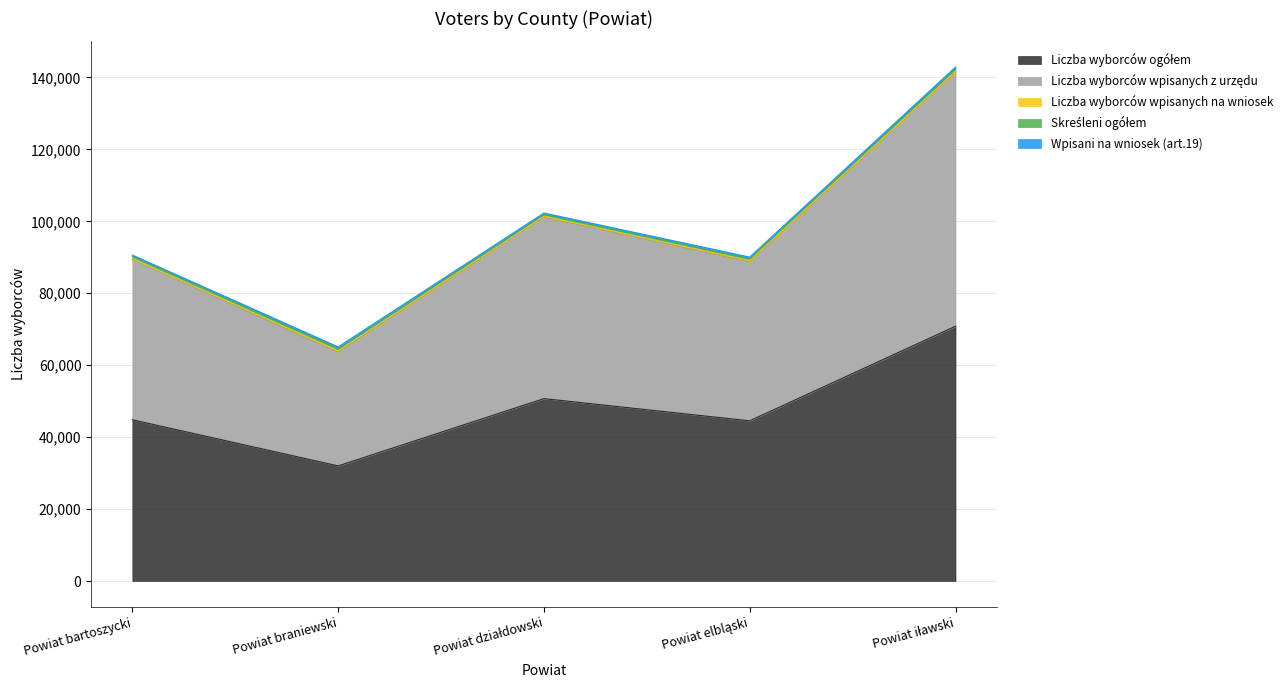

Between Powiat braniewski and Powiat iławski, which is larger?

Powiat iławski